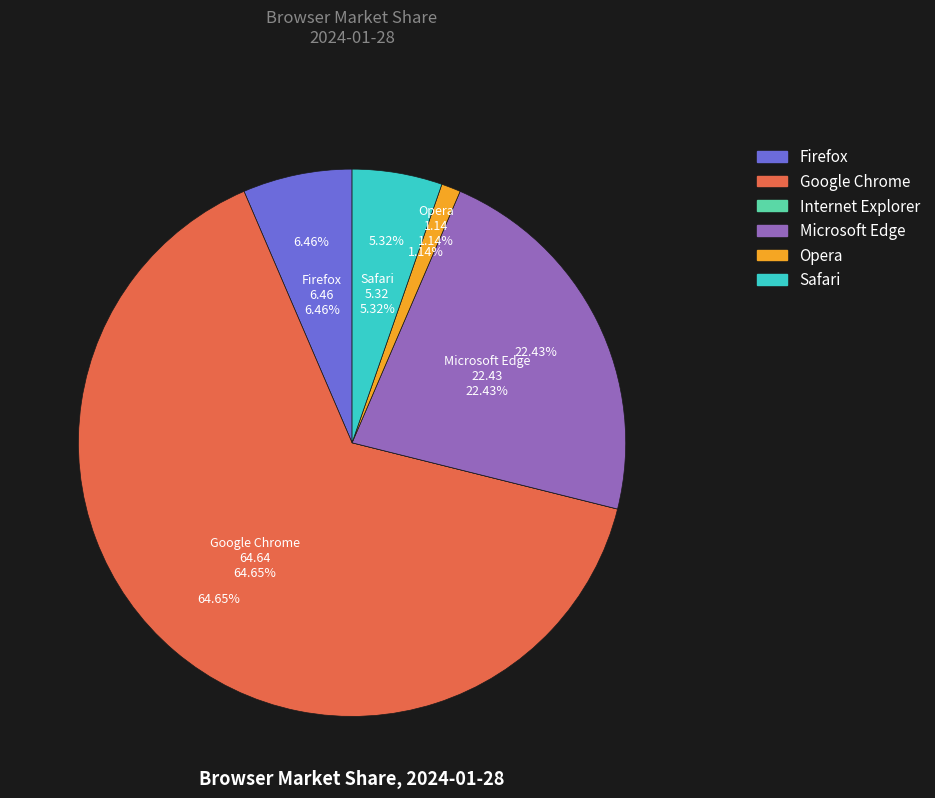

The Safari slice represents 1% of the pie. True or false?

False